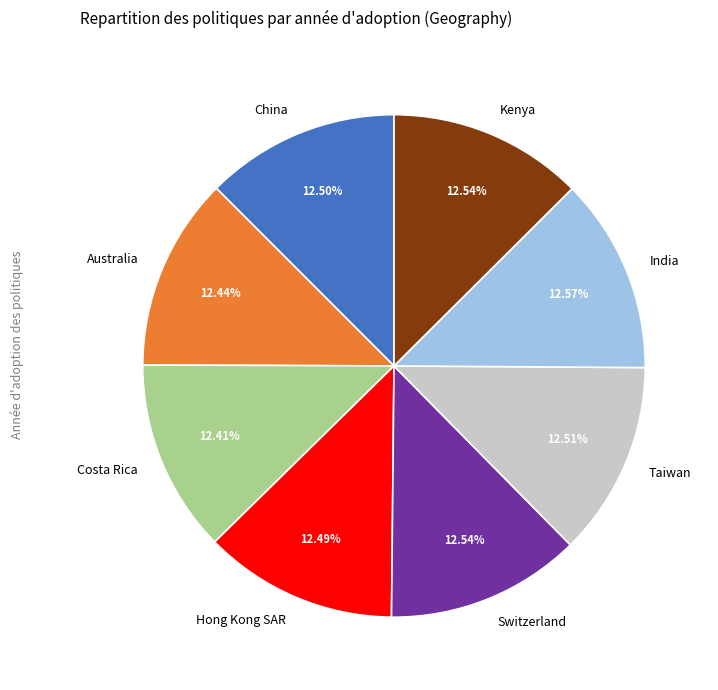

Count the number of slices in the pie.

8